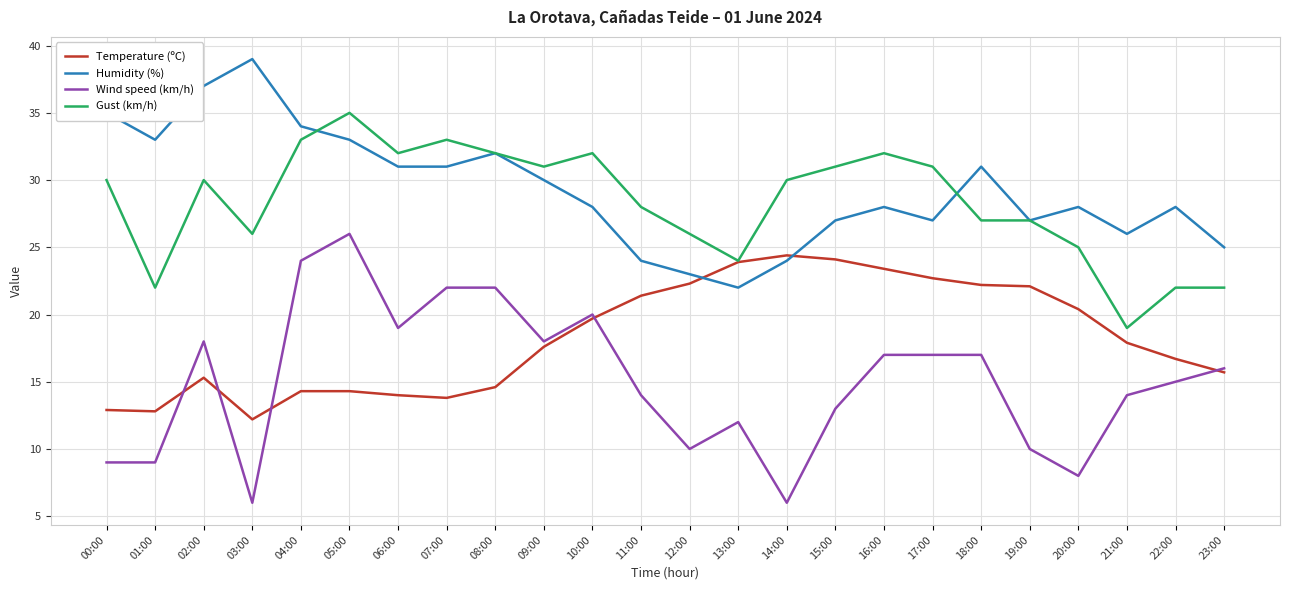

Where does the Wind speed (km/h) series first go above 16?

02:00